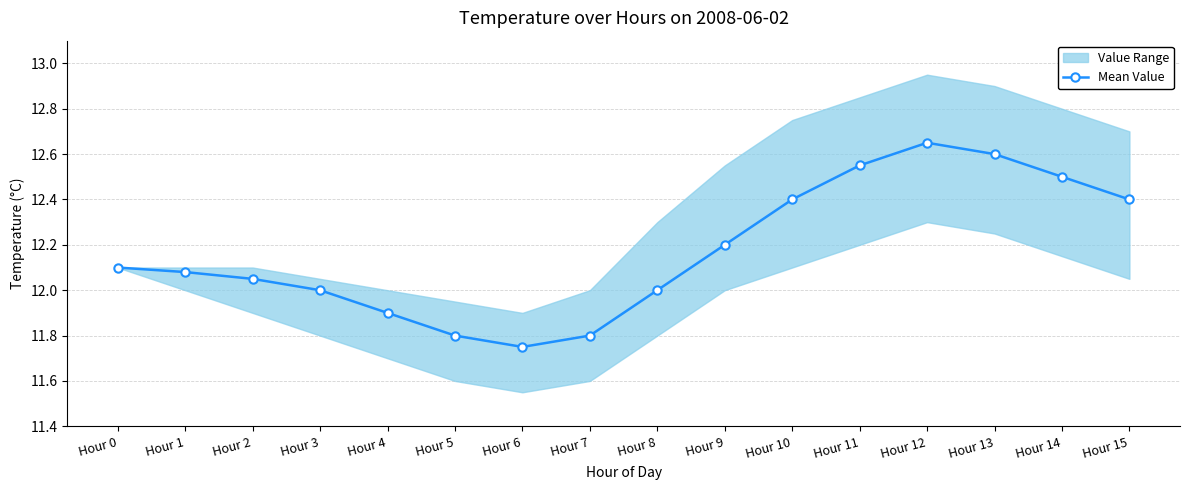

What value does the data have at Hour 13?

12.6